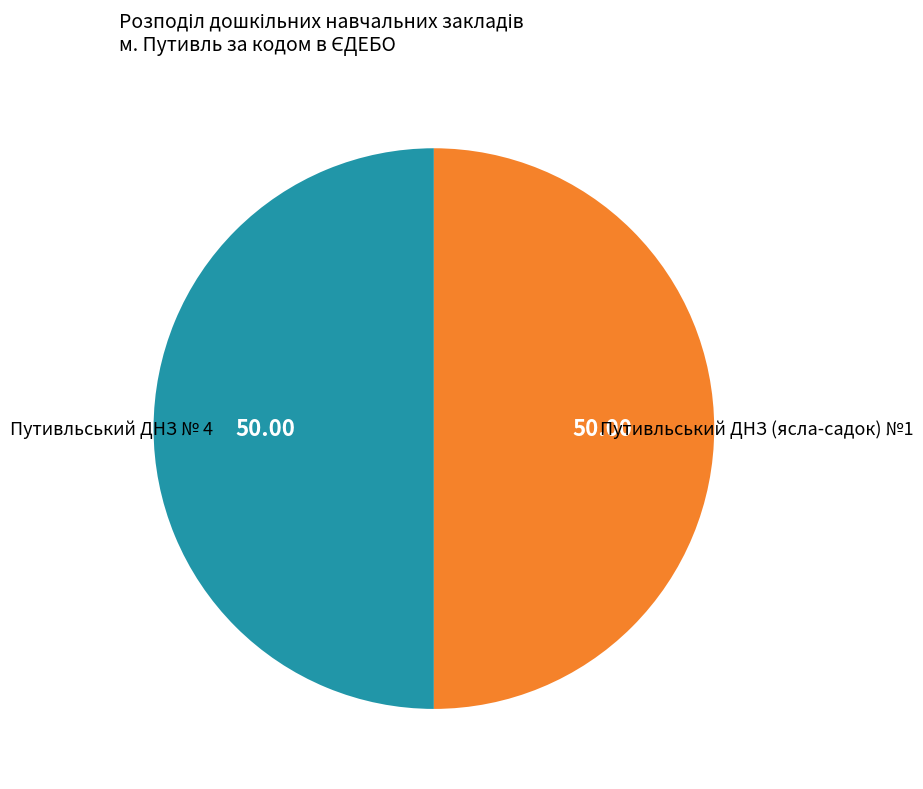

Approximately how many times larger is the value at Путивльський ДНЗ (ясла-садок) №1 compared to Путивльський ДНЗ № 4?

1.0